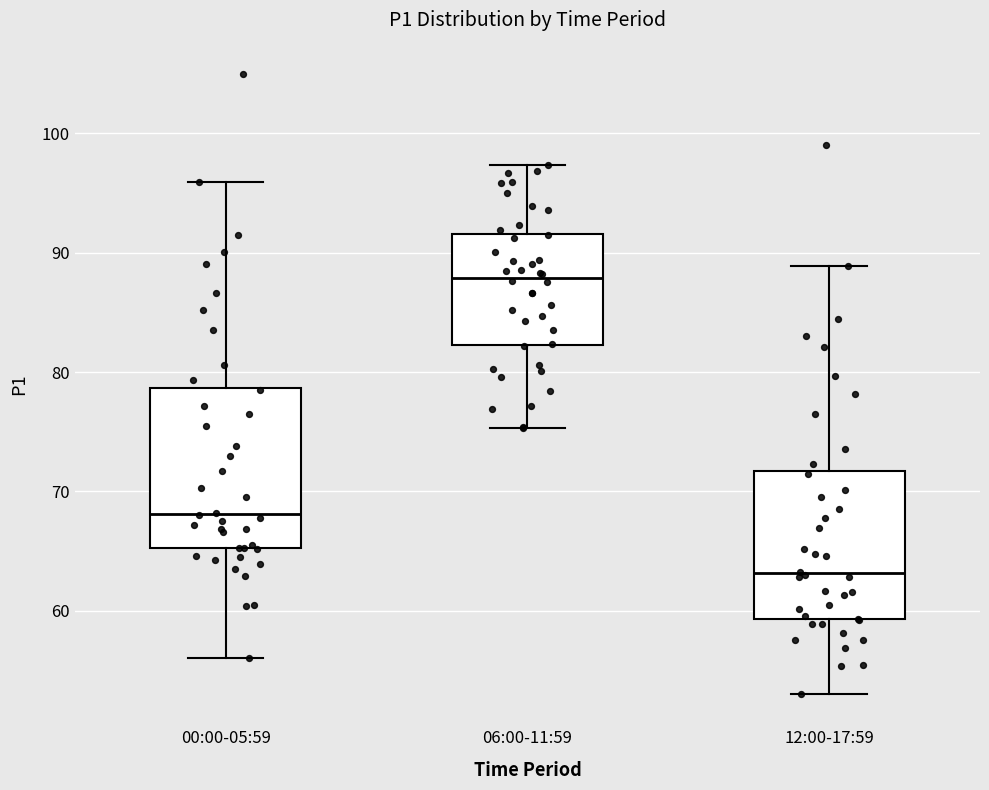

Reading left to right, transcribe this box plot: for each box, give where its median line is, the range the box spans, and where its two whiskers end, as read against the y-axis. The values are not printed on the chart, so give them approximately, as read against the axis.

00:00-05:59: median 68, box 65 to 79, whiskers 56 to 96
06:00-11:59: median 88, box 82 to 92, whiskers 75 to 97
12:00-17:59: median 63, box 59 to 72, whiskers 53 to 89